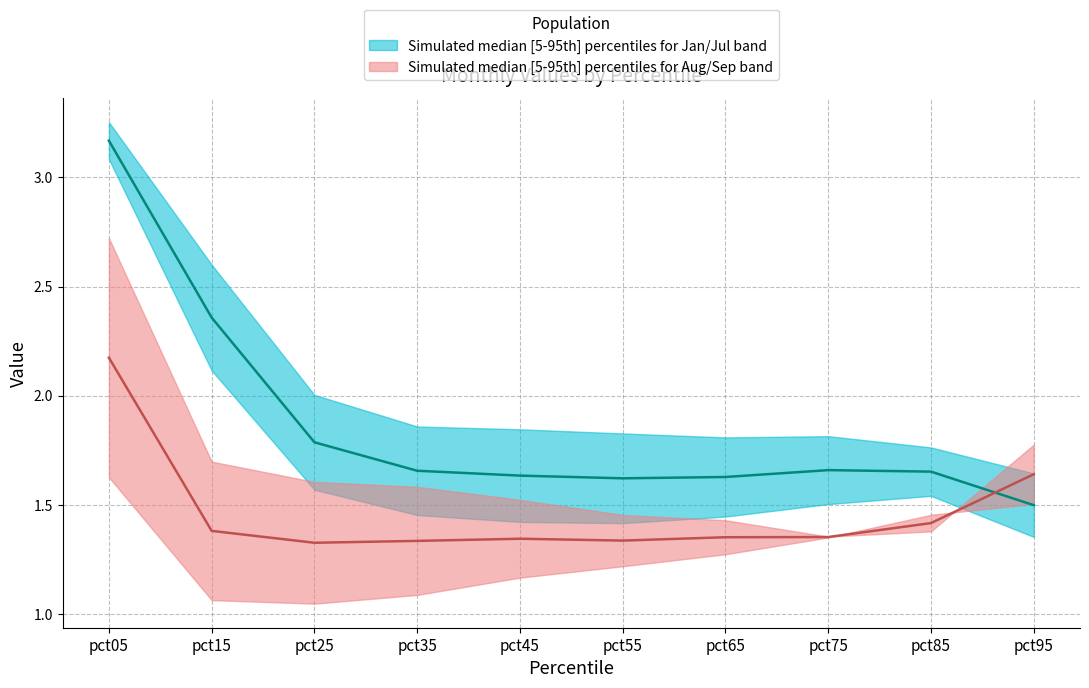

Is the value of Aug at pct05 greater than the value of Jul at pct65?

Yes